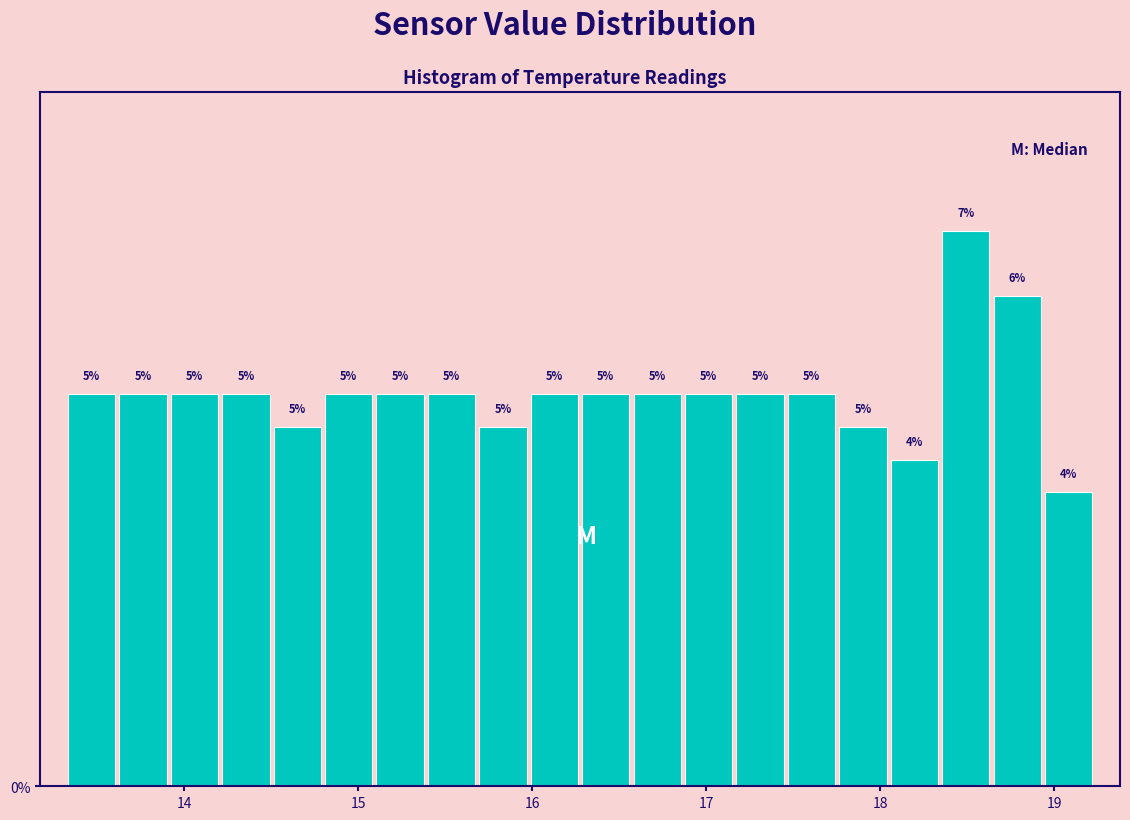

Read against the x-axis, roughly where is the centre of the tallest bar?

18.5